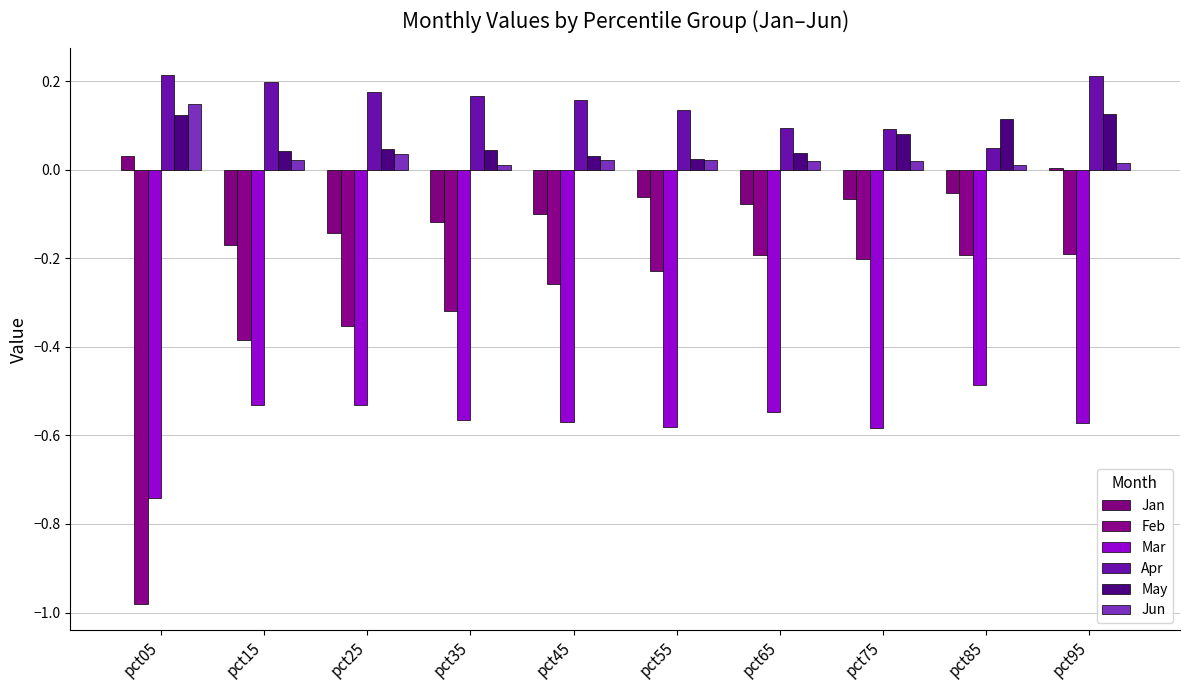

Which series has the largest range (max minus min)?

Feb